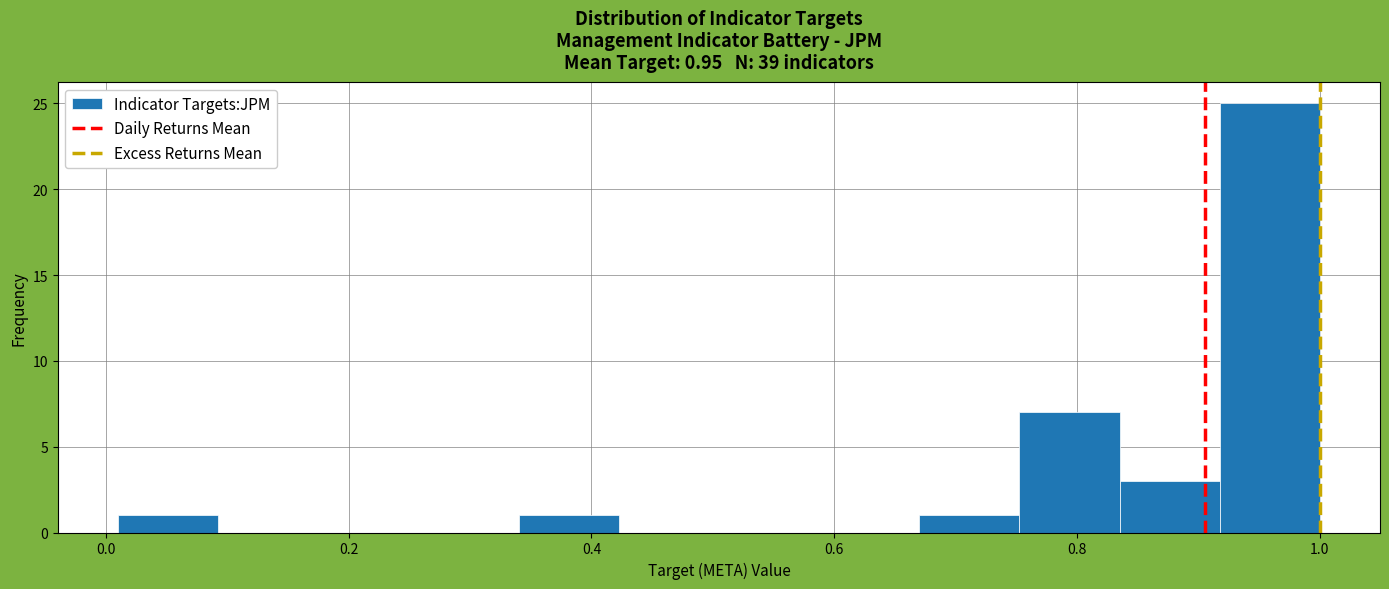

Which range on the x-axis has the tallest bar?

0.92 to 1.00